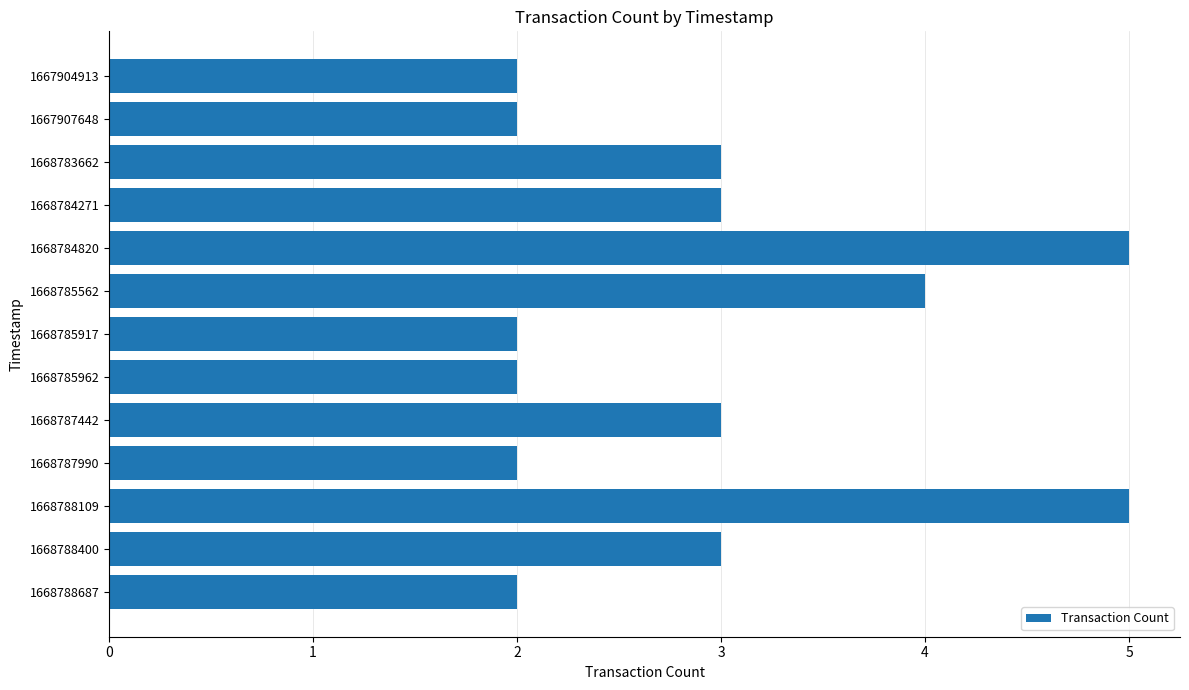

How many bars are there in total?

13